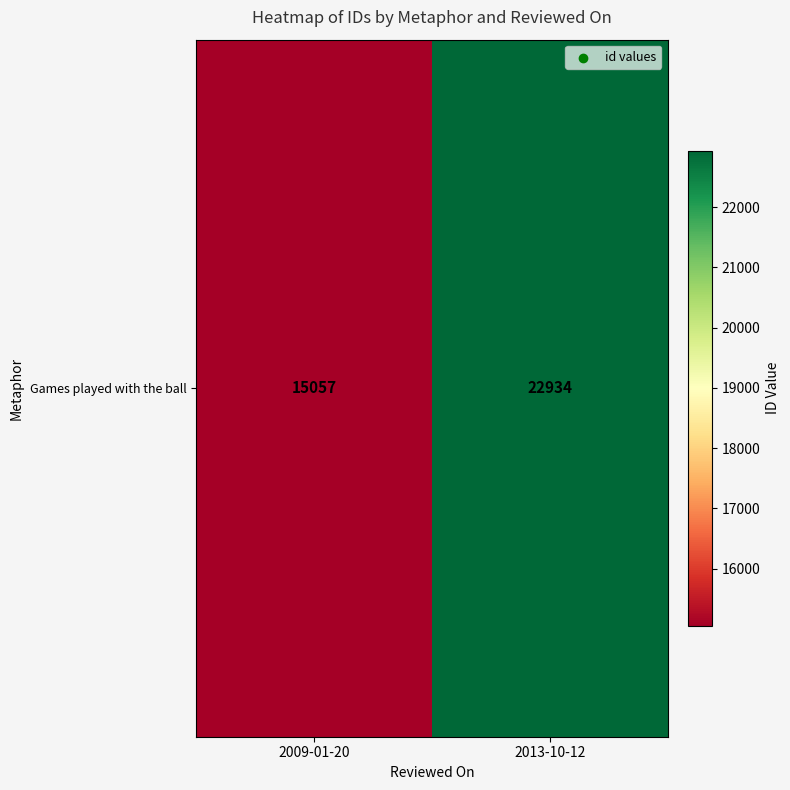

List the labels in order of value, smallest first.

2009-01-20, 2013-10-12